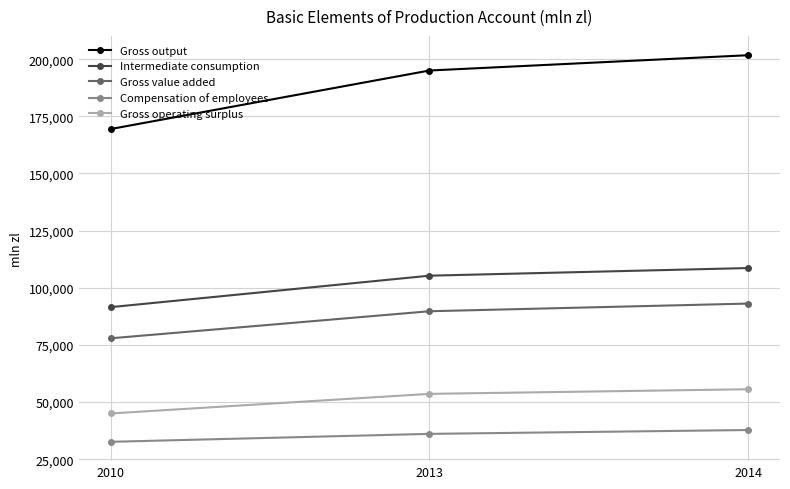

What is the difference between the highest and lowest values at 2013?

158932